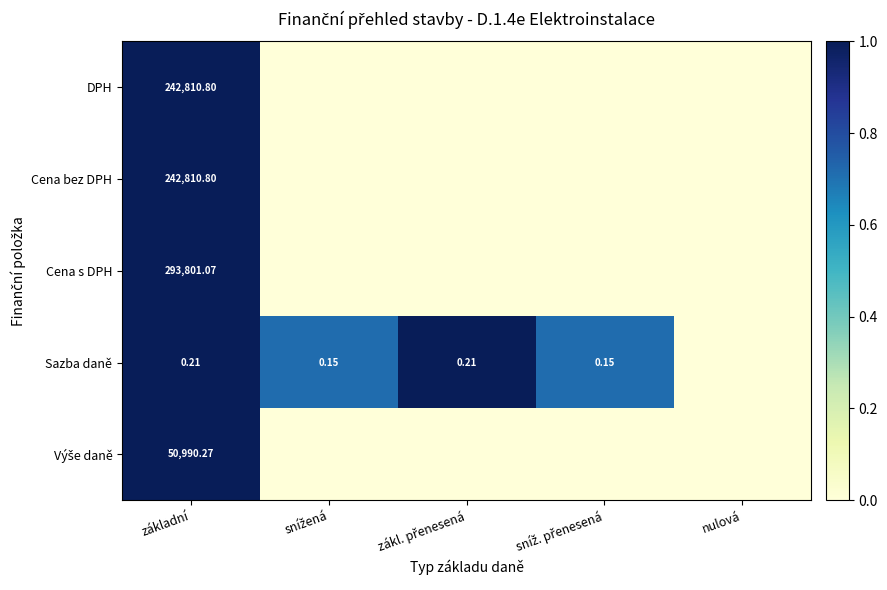

Where is Sazba daně nearest to the value 0?

nulová